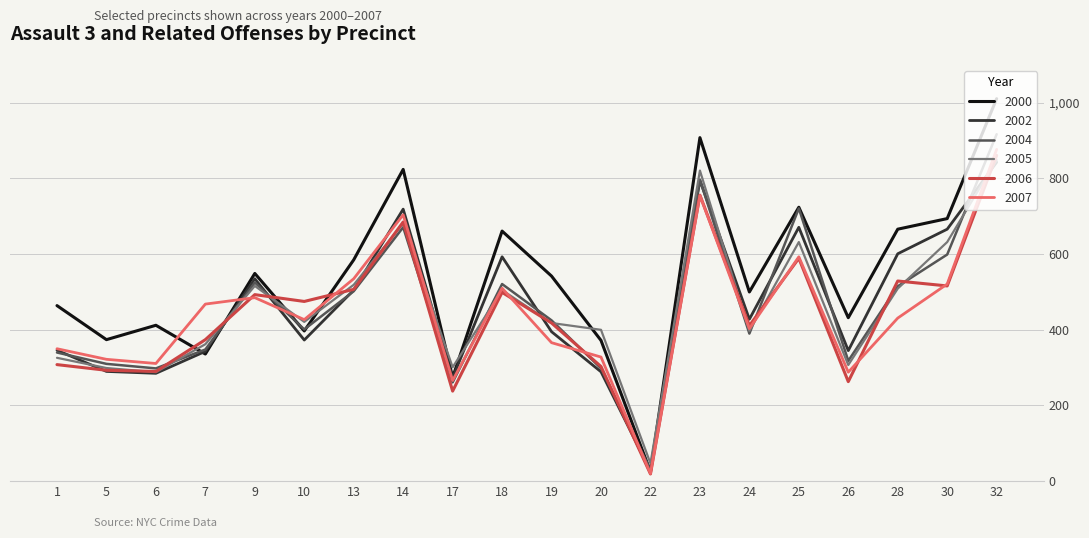

Which label corresponds to the smallest value in the chart?

22